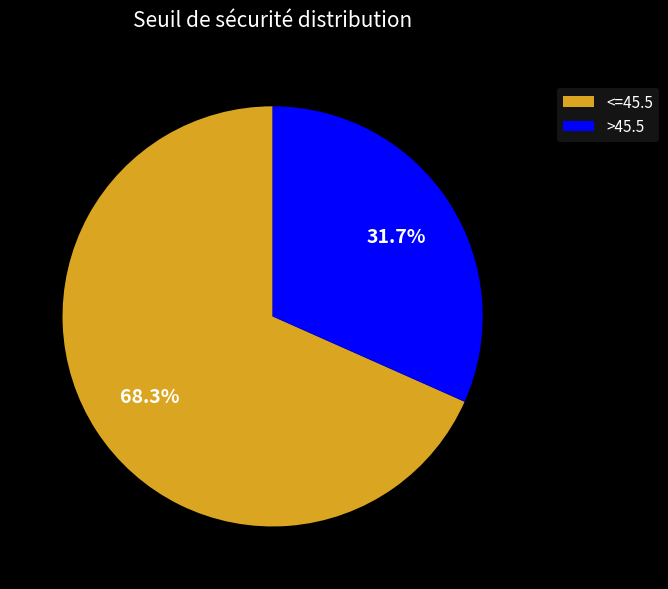

Approximately how many times larger is the value at <=45.5 compared to >45.5?

2.2